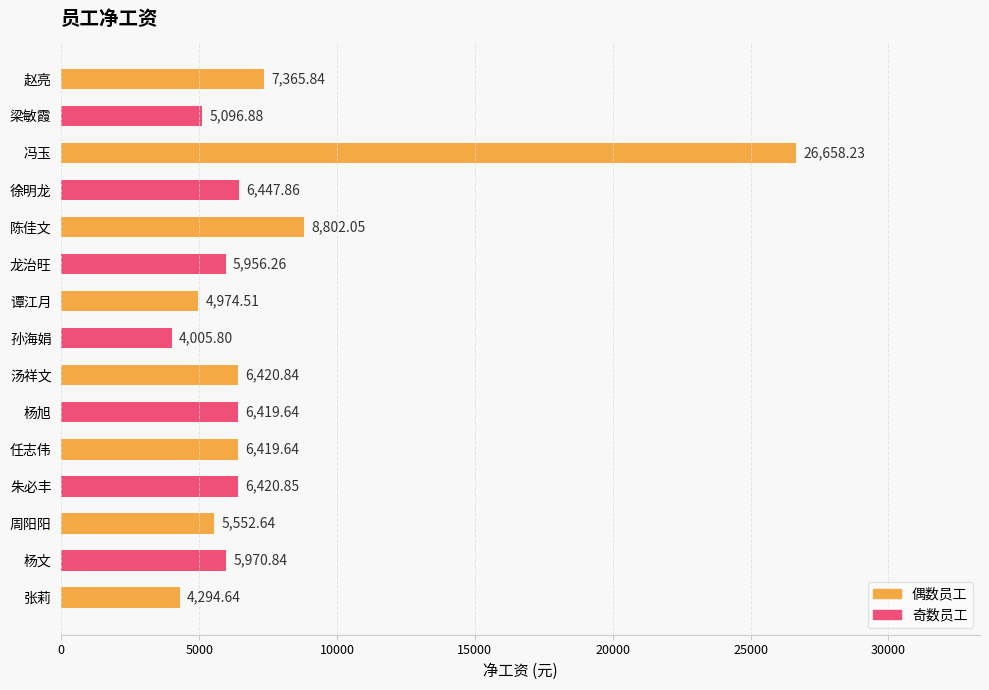

How many distinct data groups are displayed?

1